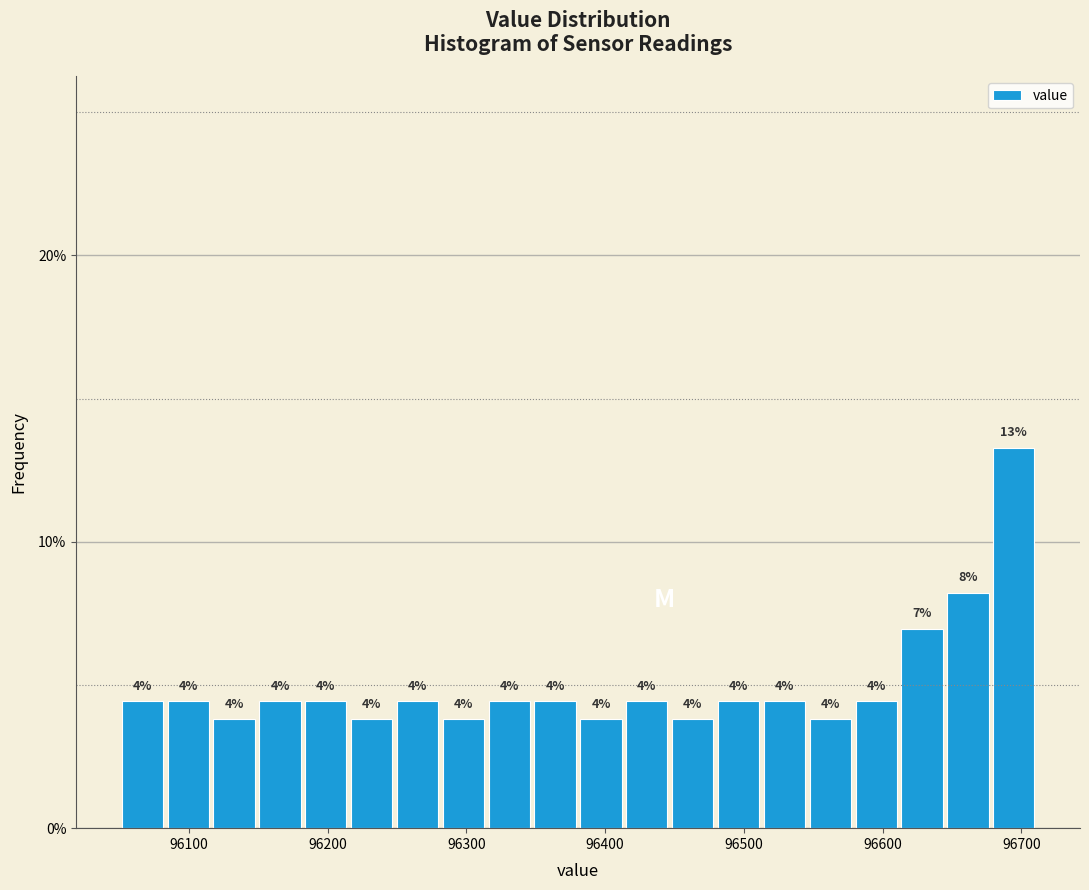

Around what value on the x-axis is the tallest bar? Give the approximate position of its centre, as read against the axis.

96690